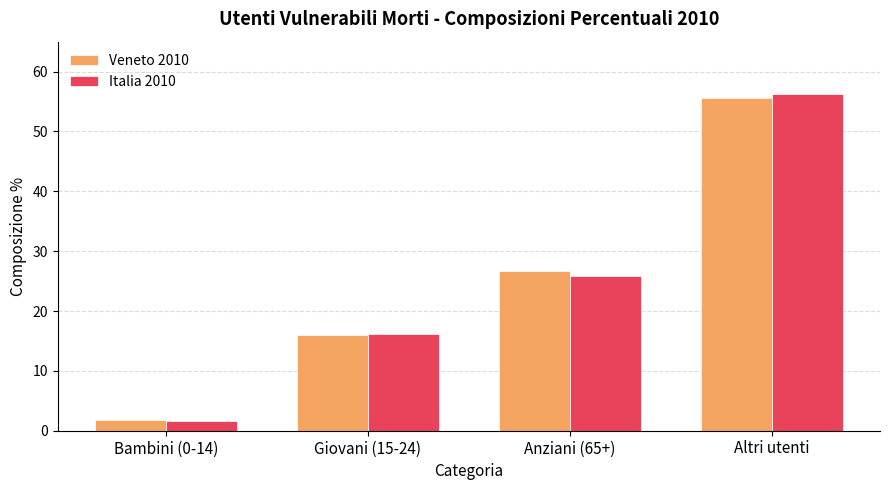

What is the value of the Italia 2010 bar at the 3rd from the left?

25.9